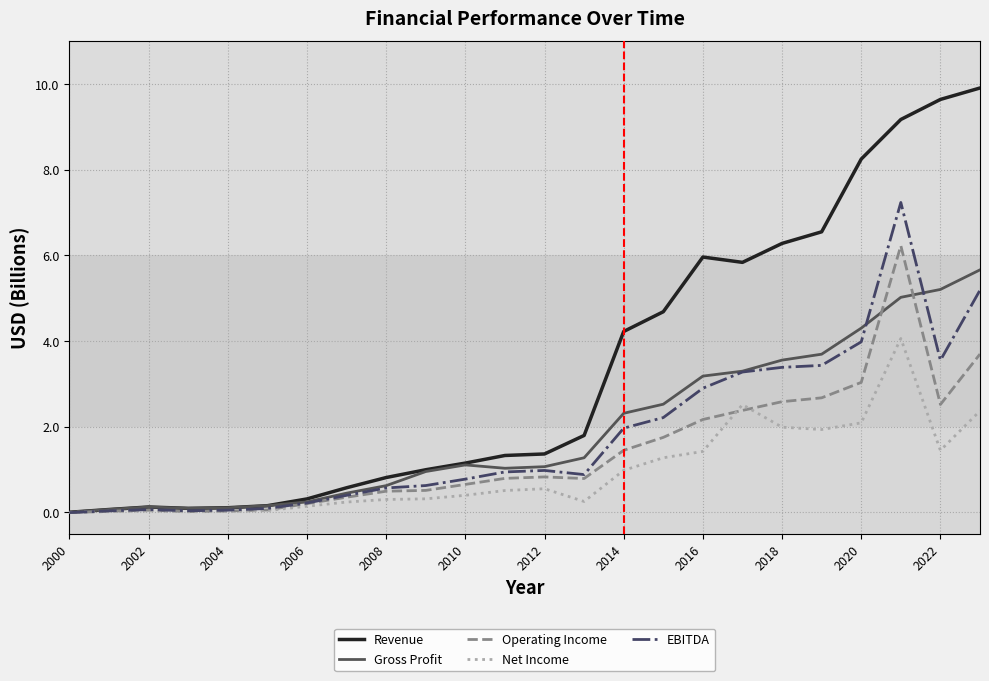

List the series in order of their peak value, highest first.

Revenue, EBITDA, Operating Income, Gross Profit, Net Income